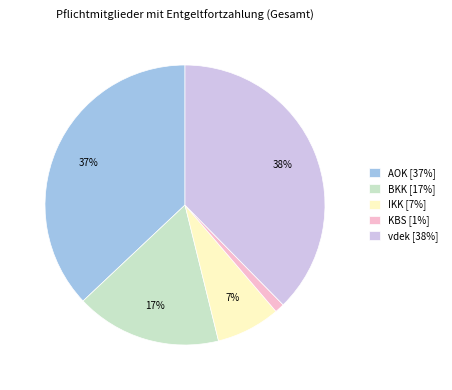

To the nearest percent, what is the average slice percentage?

20%